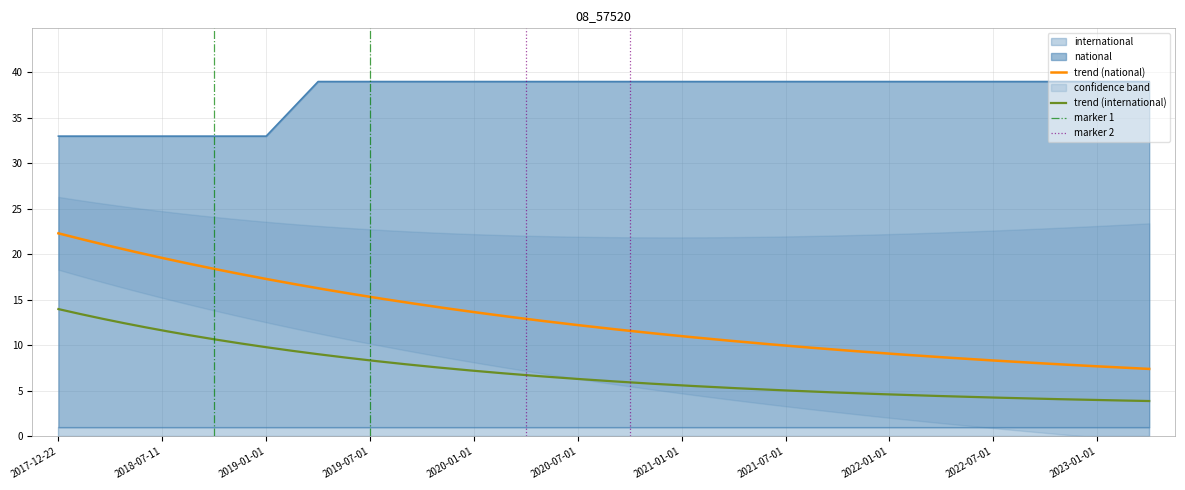

What is the sum of the values at 2023-01-01 and 2018-09-28?

72